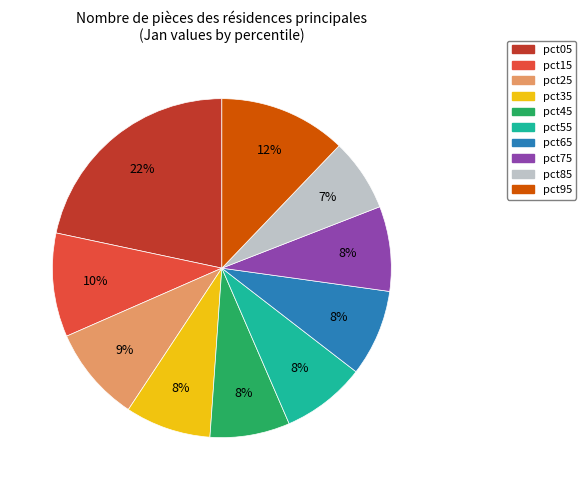

Is the sum of pct55 and pct65 greater than half?

No